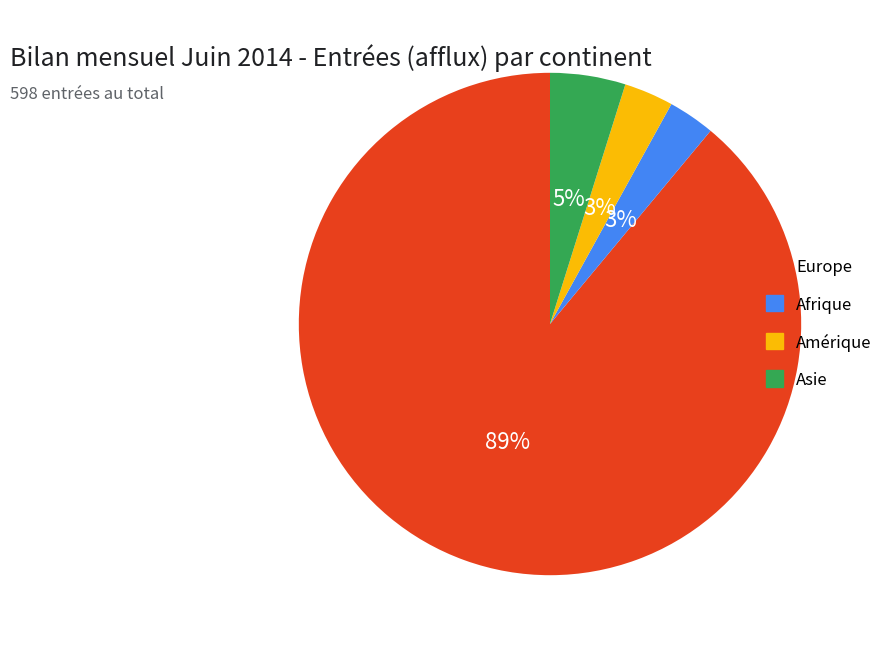

Is there any slice that represents more than half of the pie?

Yes